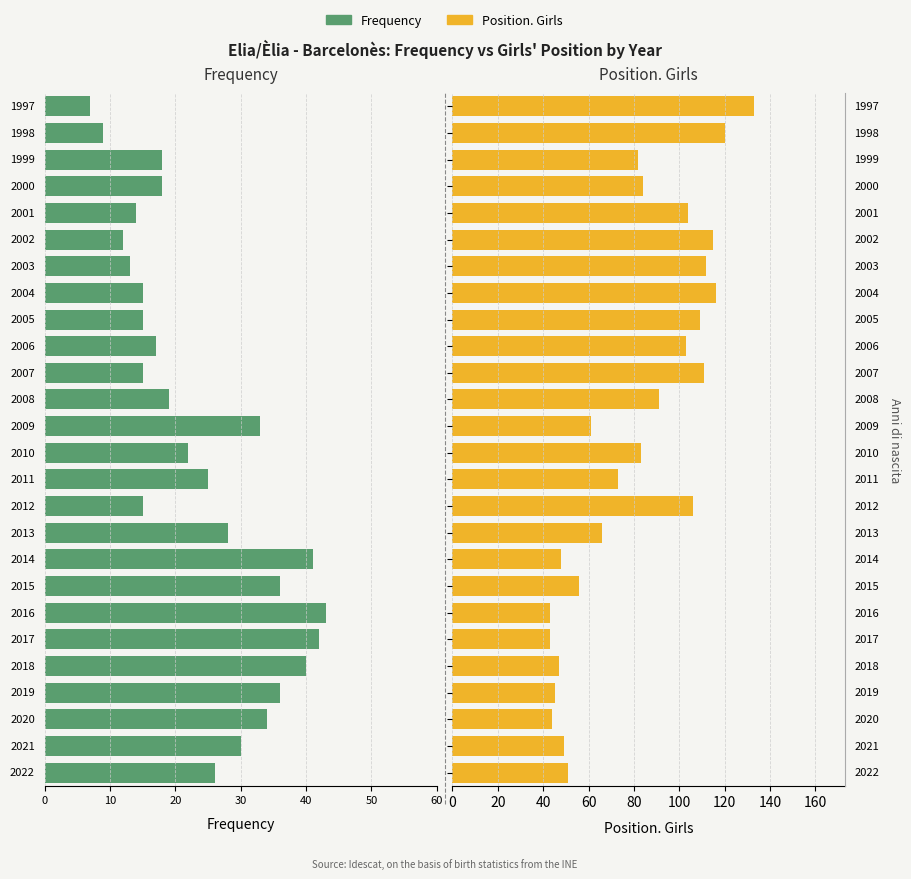

What is the sum of all Position. Girls values?

2095